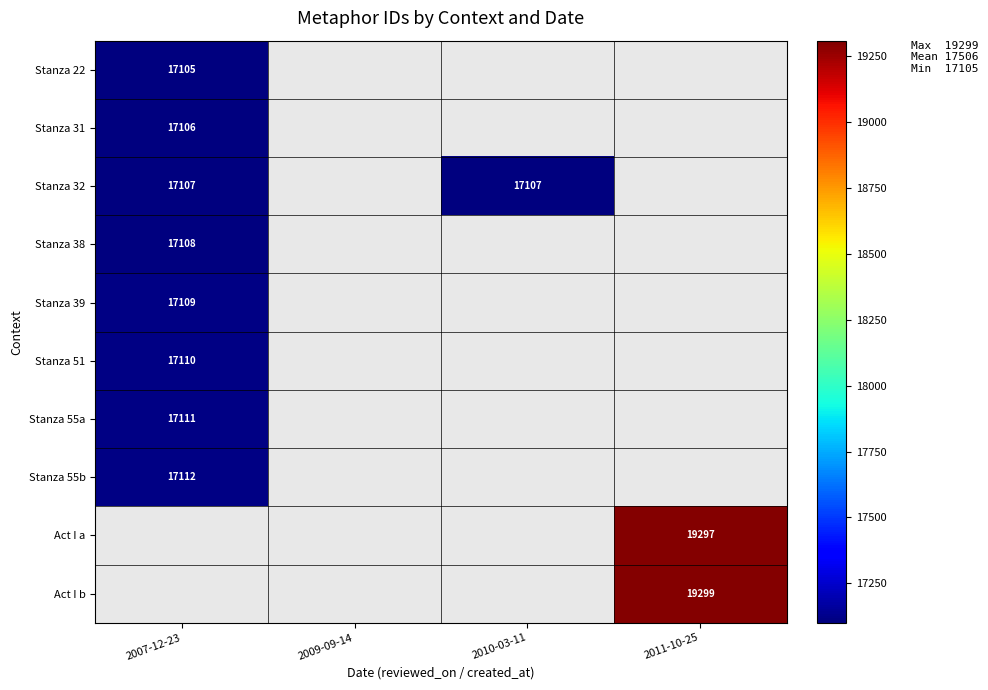

The Stanza 22 series shows 17105 at 2007-12-23. True or false?

True